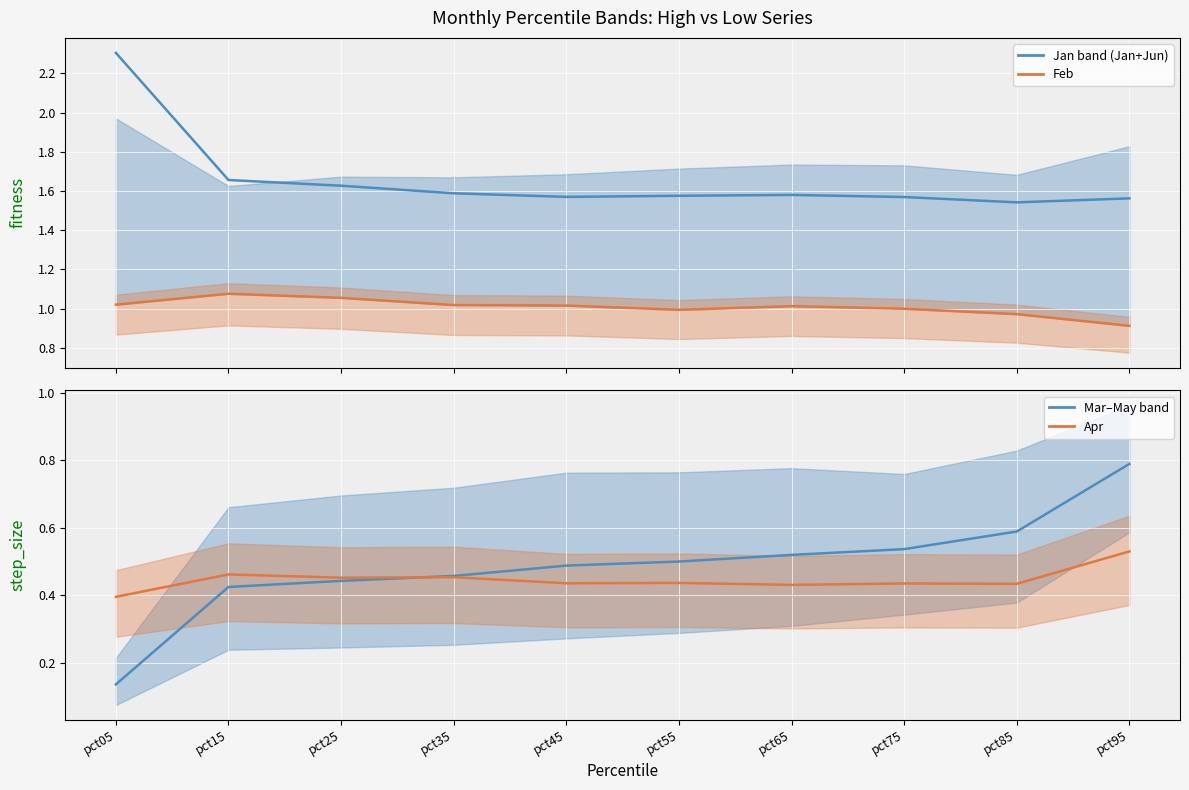

What is the approximate value of Mar–May mid at pct45?

0.5